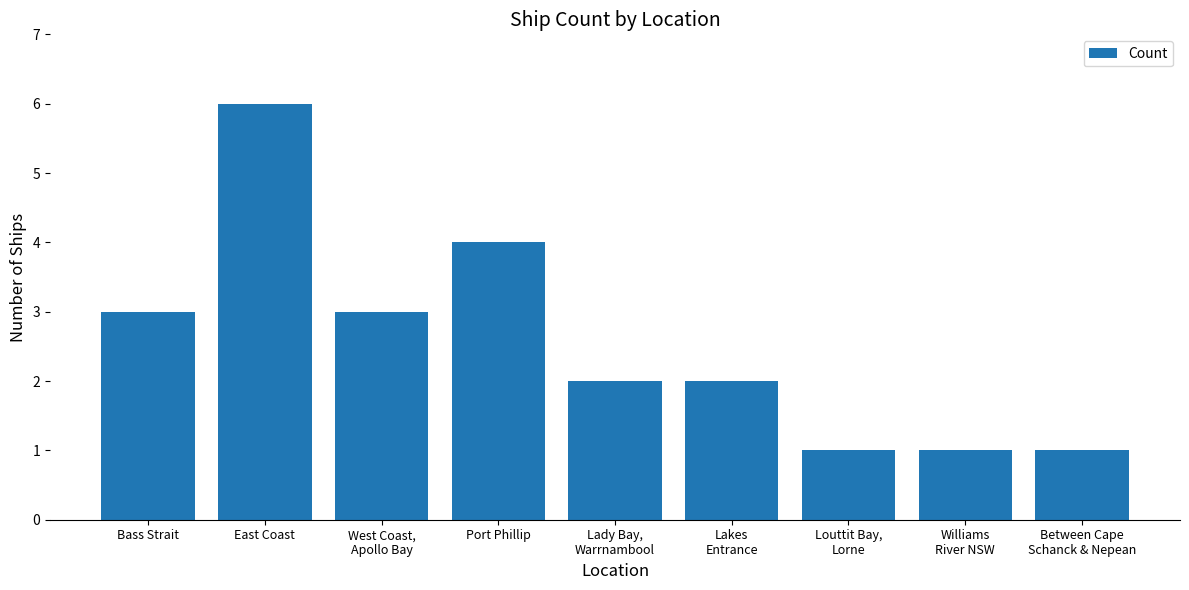

What is the value of the 8th bar from the left?

1